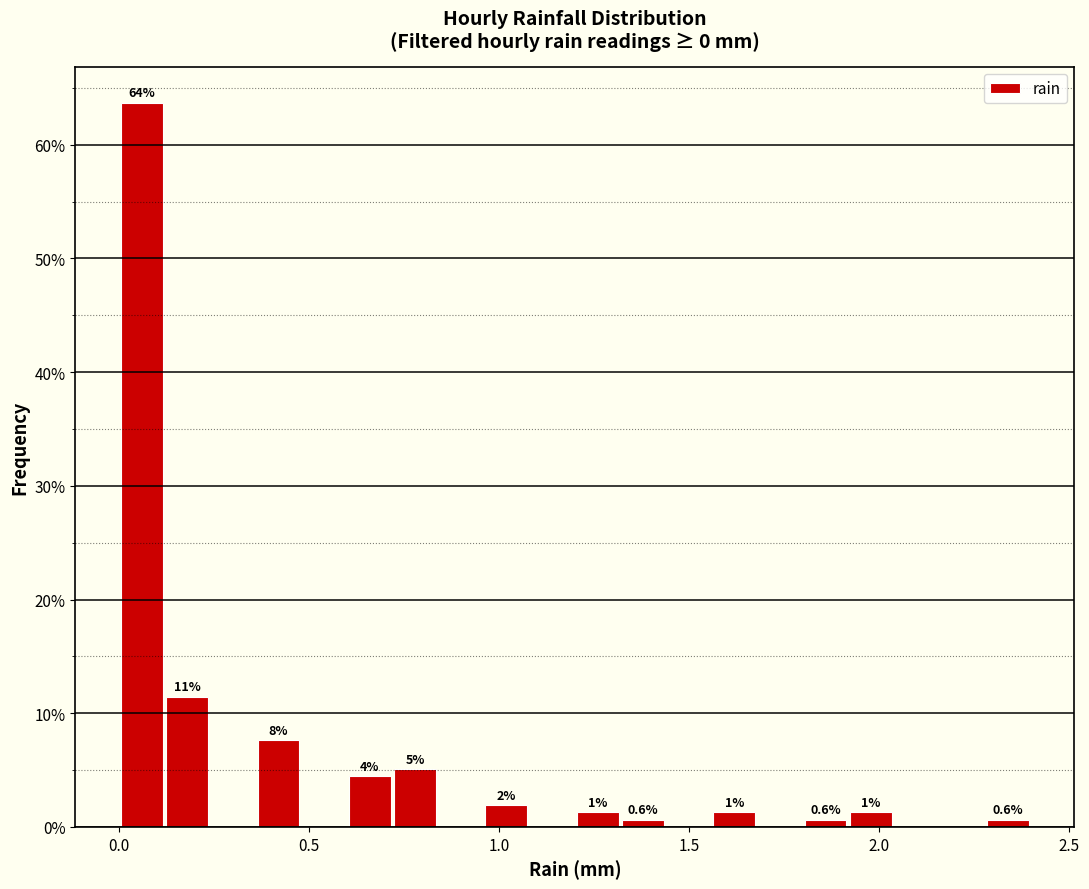

Around what value on the x-axis is the tallest bar? Give the approximate position of its centre, as read against the axis.

0.05